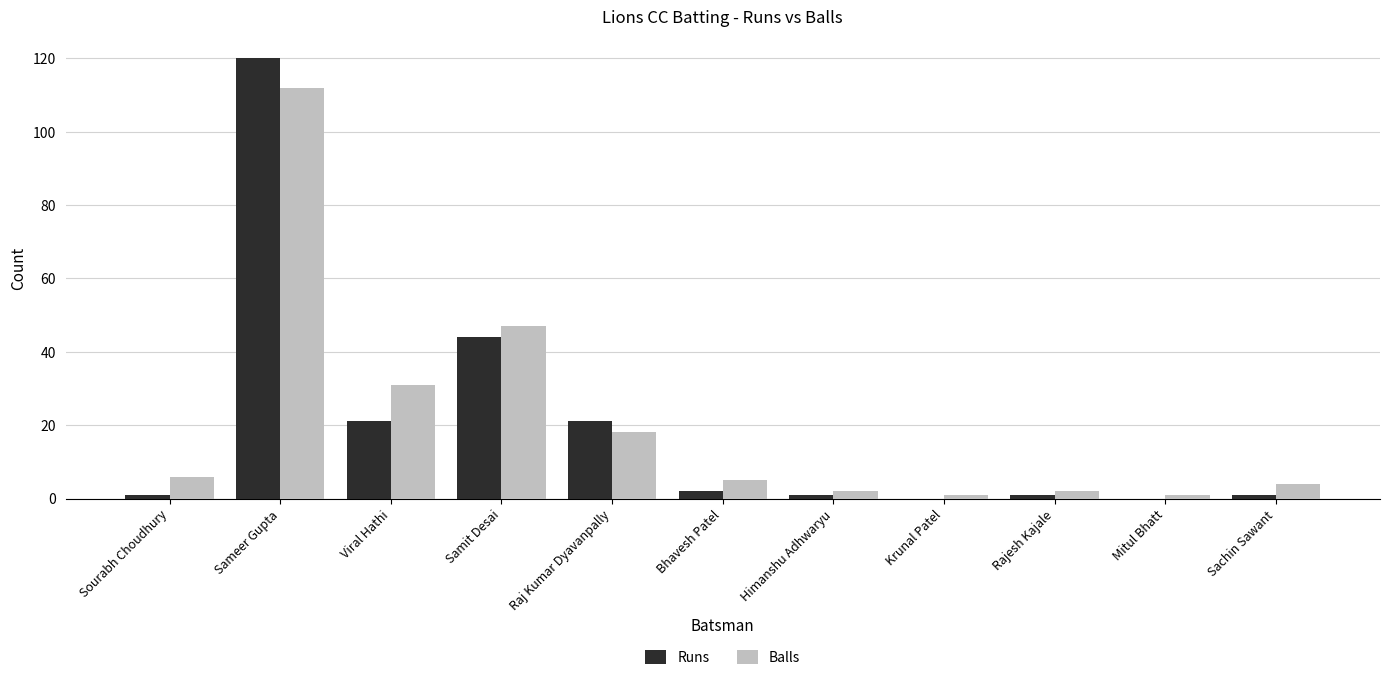

Is the value of Balls at Sachin Sawant greater than the value of Runs at Raj Kumar Dyavanpally?

No